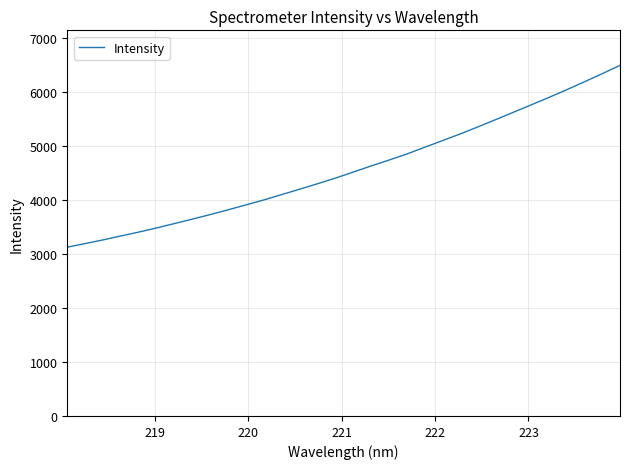

What is the minimum value shown in the chart?

3122.5